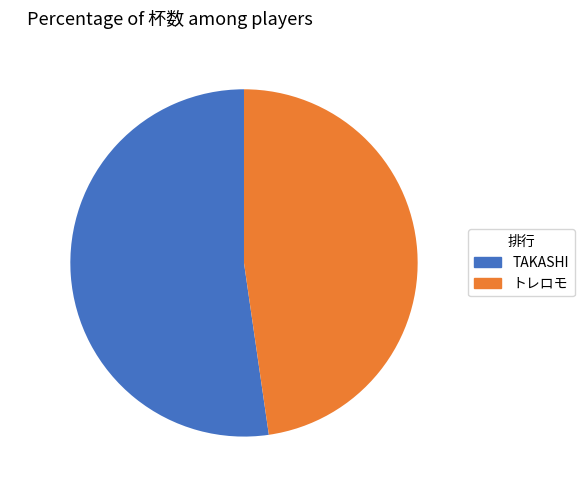

Count the number of slices in the pie.

2